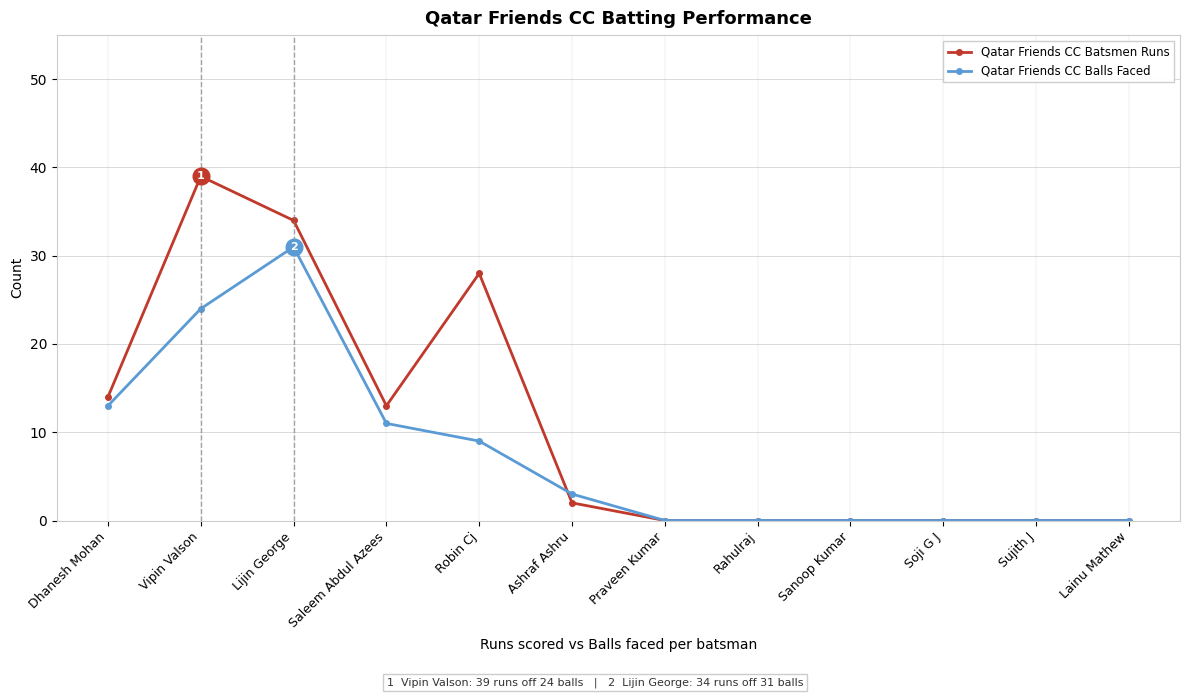

The Qatar Friends CC Balls Faced series shows 11 at Saleem Abdul Azees. True or false?

True